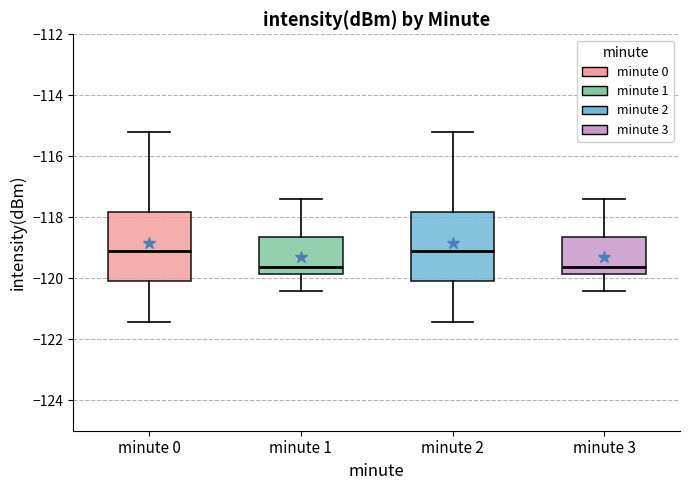

Where does the median line of the box for minute 3 sit on the y-axis? The values are not printed on the chart, so give them approximately, as read against the axis.

-119.6